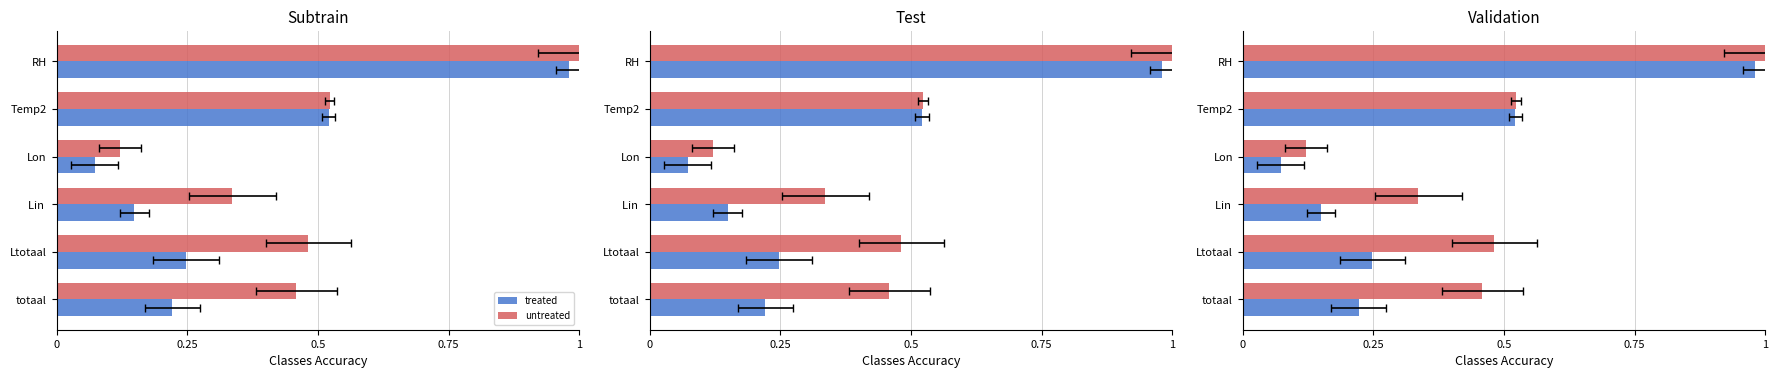

Does the chart contain stacked bars?

No